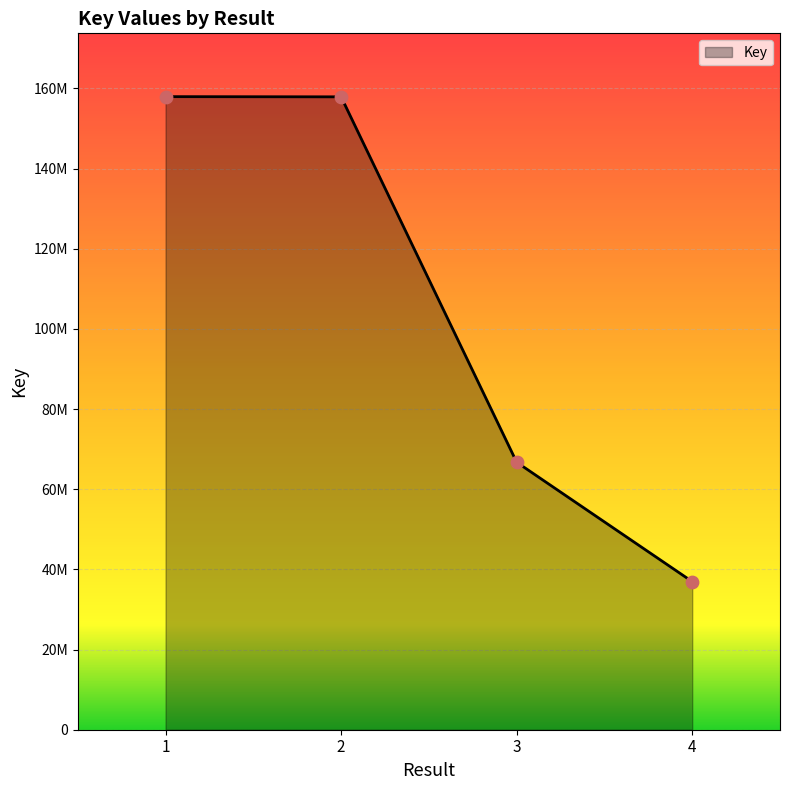

Approximately how many times larger is the value at 2 compared to 4?

4.3